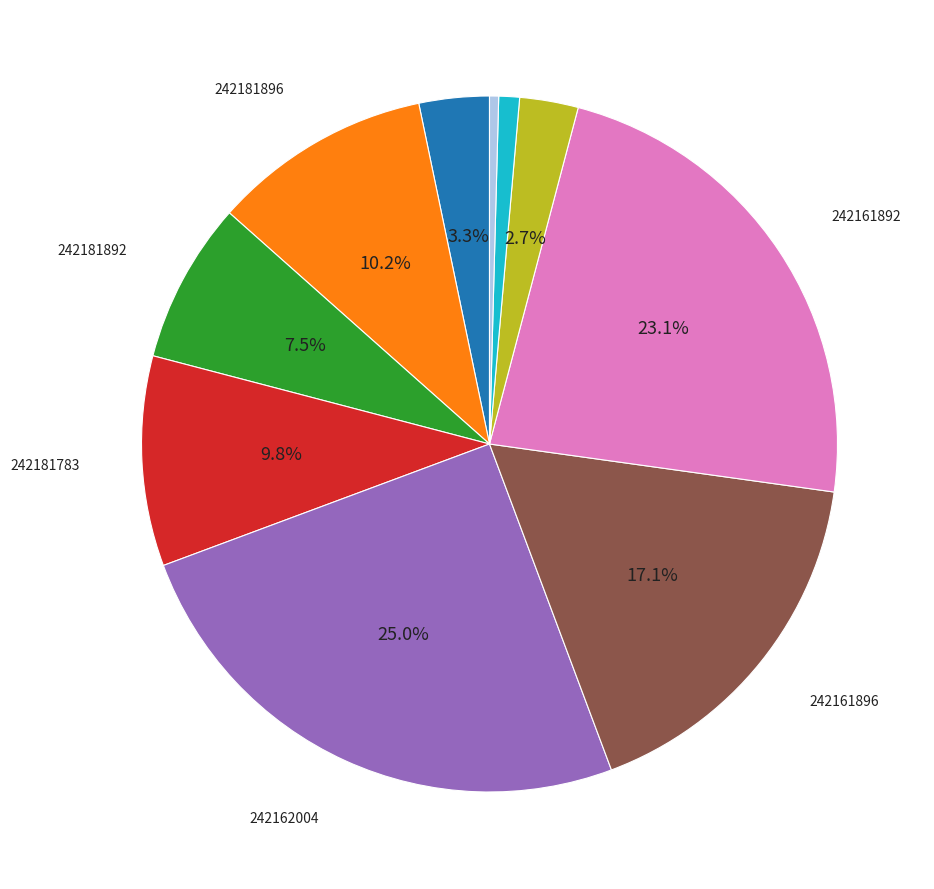

To the nearest percent, what is the difference between the largest and smallest slice percentages?

25%